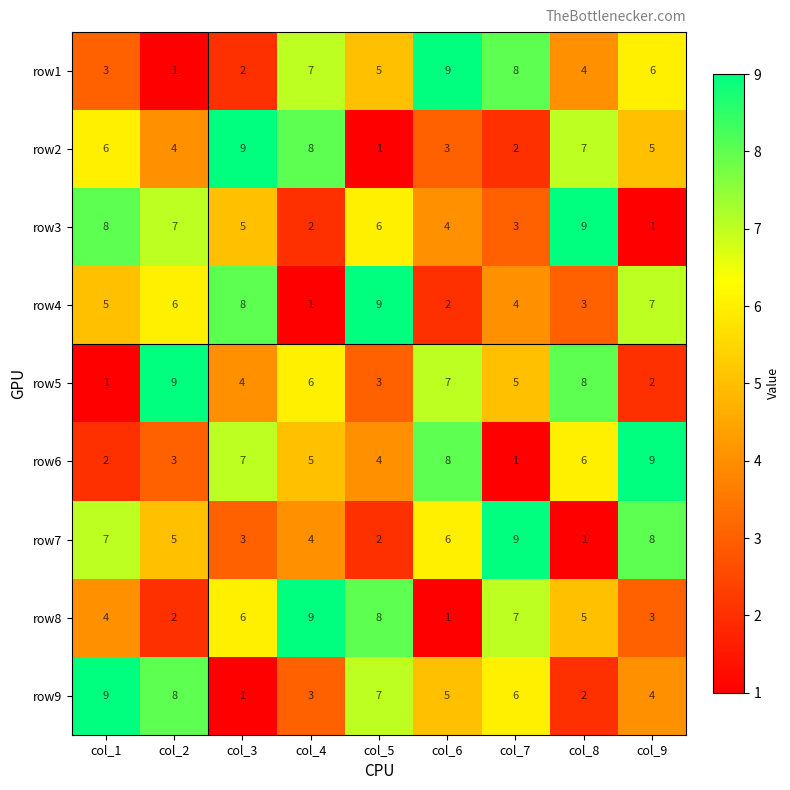

What is the spread (max minus min) of values at col_1?

8